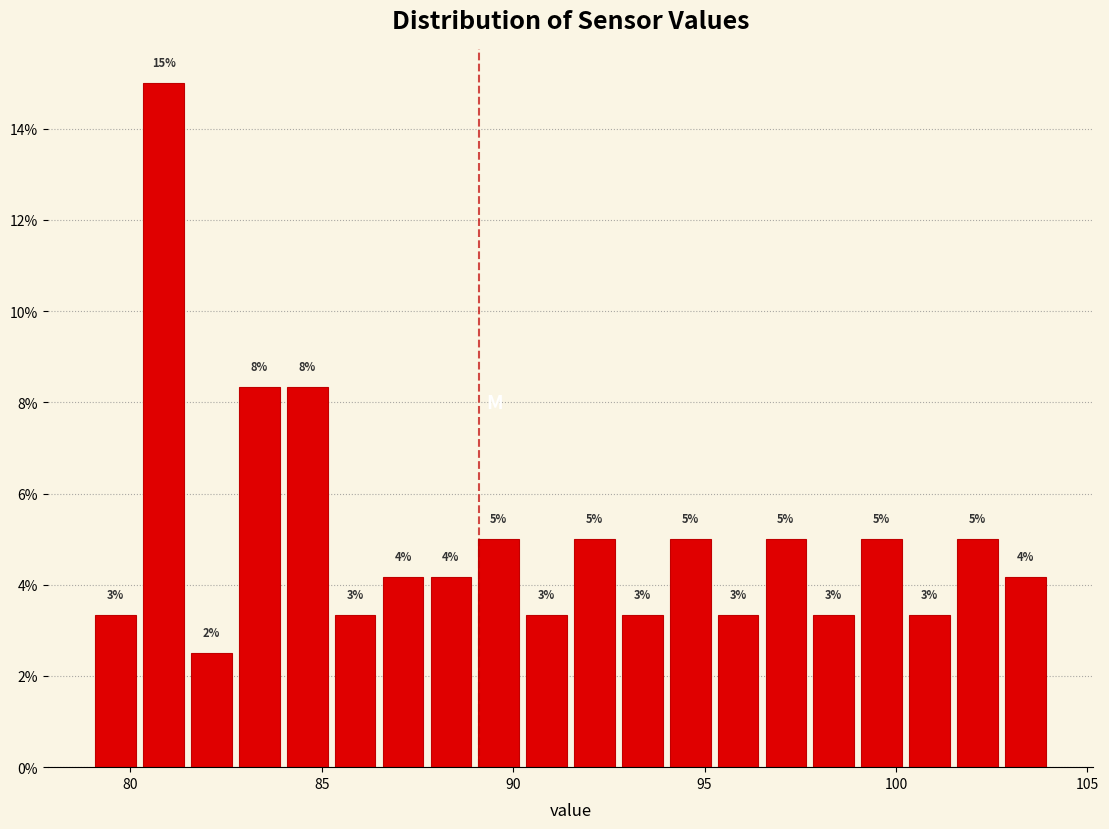

Read against the x-axis, roughly where is the centre of the tallest bar?

81.0